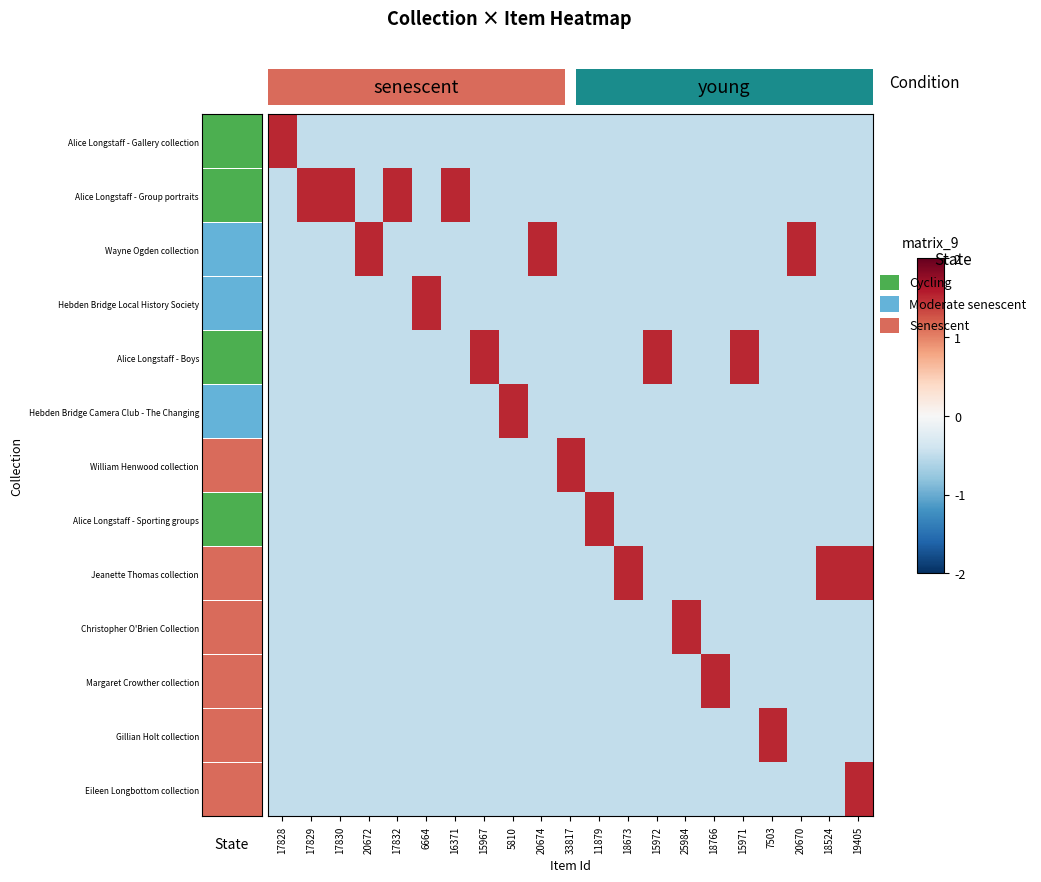

Between 17828 and 17830, which series saw the biggest shift?

Alice Longstaff - Gallery collection